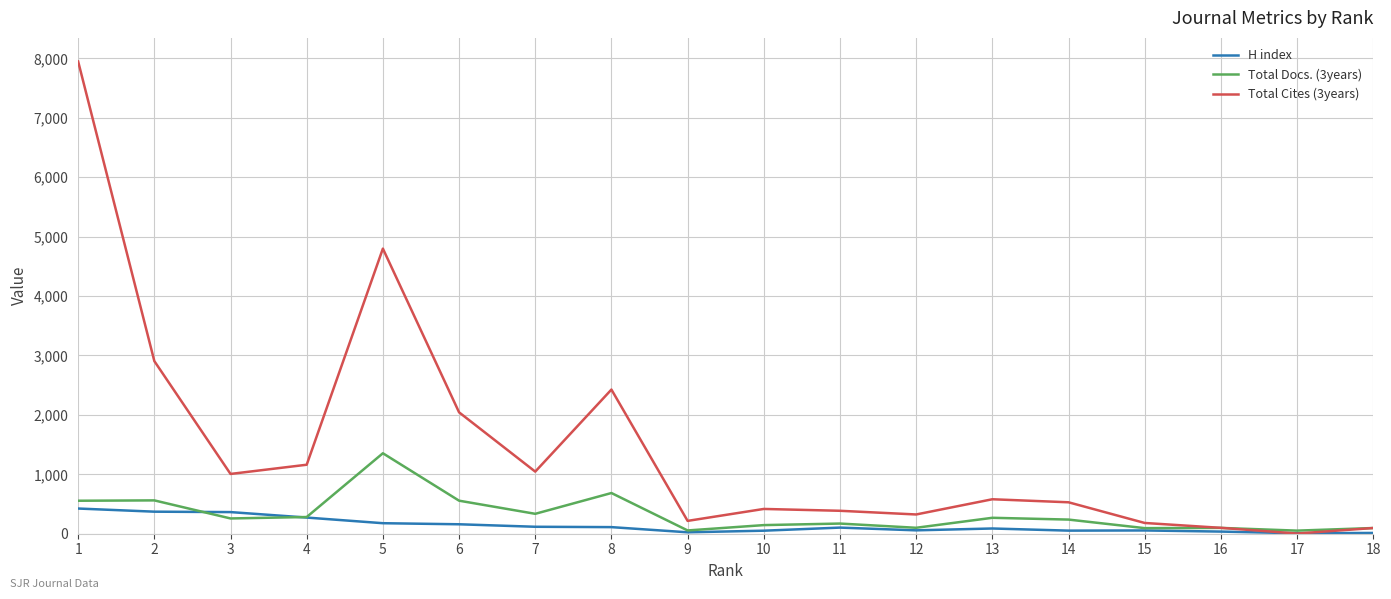

At which label does Total Cites (3years) reach its peak?

1